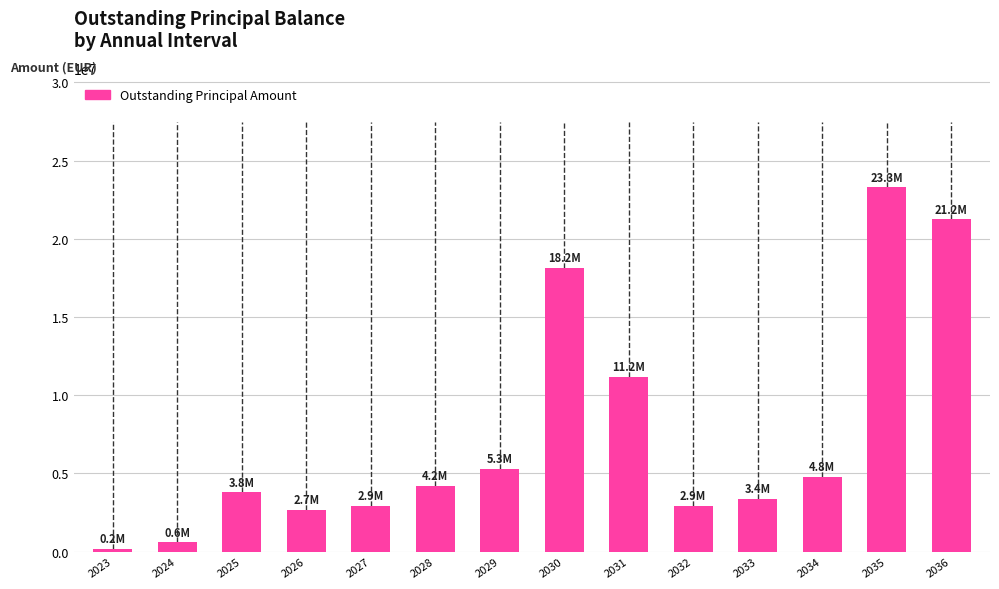

At which category does the chart reach its peak across all series?

2035